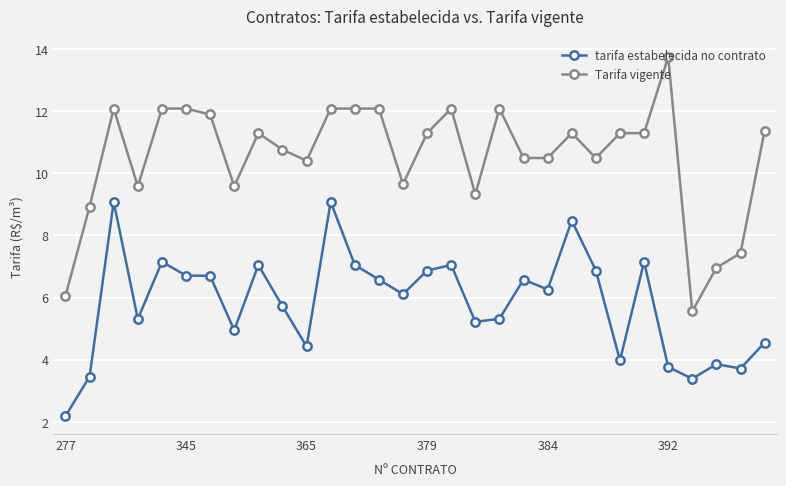

What is the value of the tarifa estabelecida no contrato point at the 29th from the left?

3.7